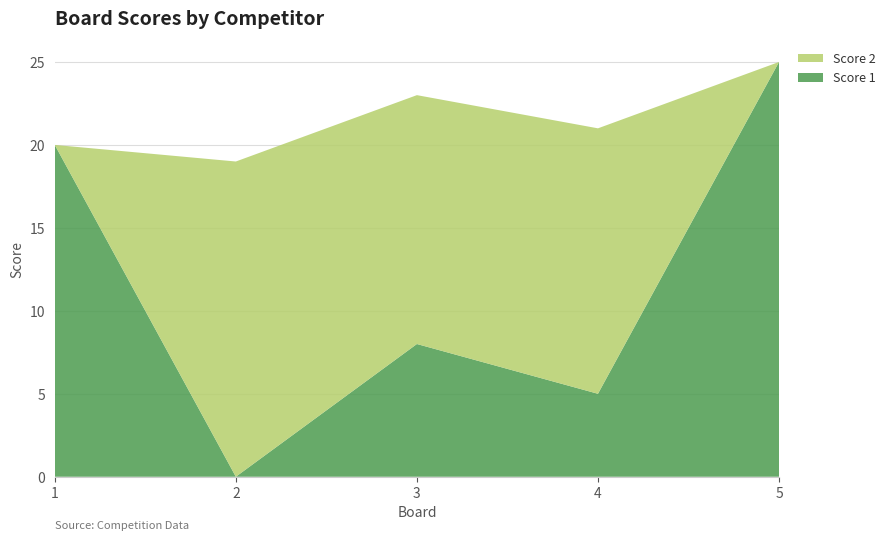

Reading left to right, extract all data points from this chart.

Score 1: 1=20	2=0	3=8	4=5	5=25
Score 2: 1=0	2=19	3=15	4=16	5=0